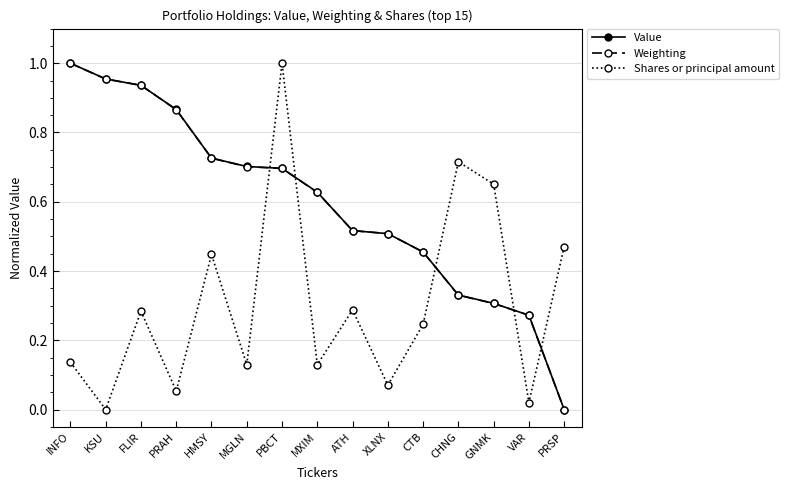

How many values in the Value series exceed 0?

14